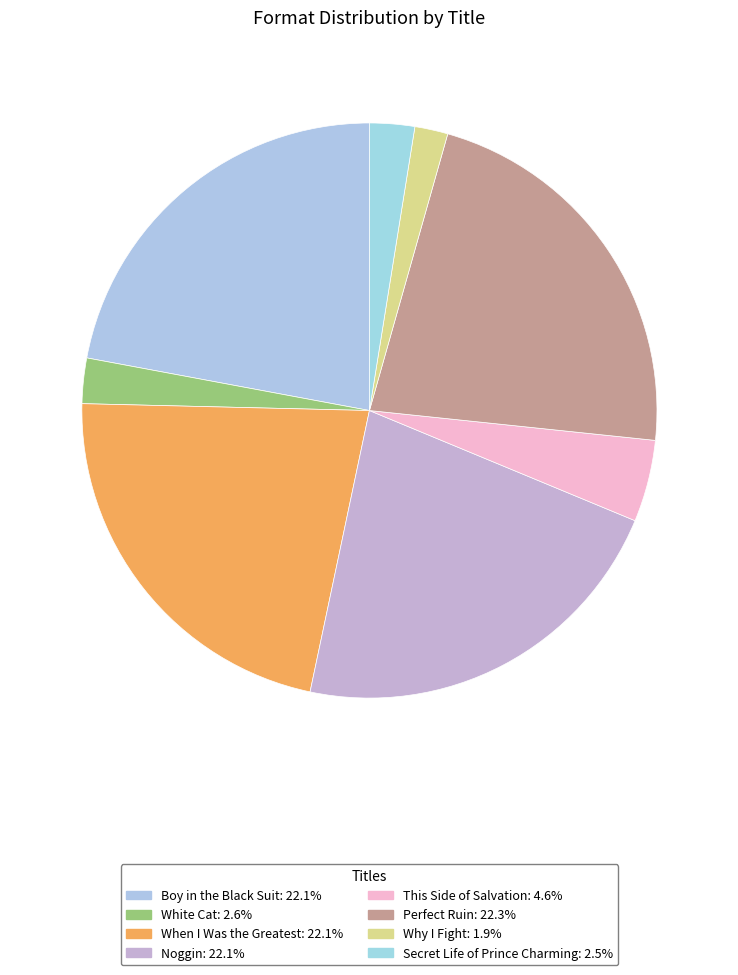

What is the smallest slice in the pie chart?

Why I Fight